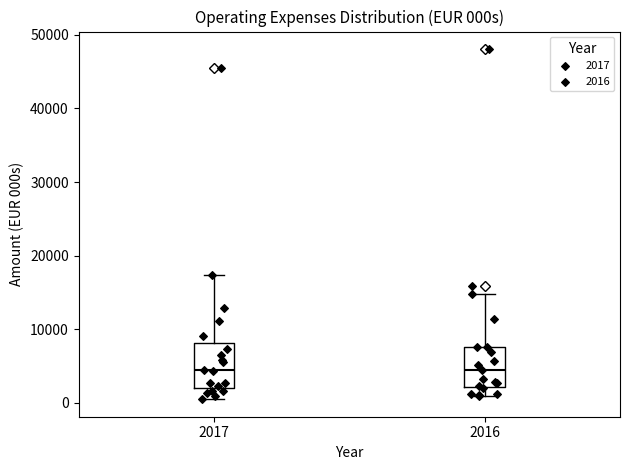

Where is the lower edge of the box at x = 2017 on the y-axis? The values are not printed on the chart, so give them approximately, as read against the axis.

2000